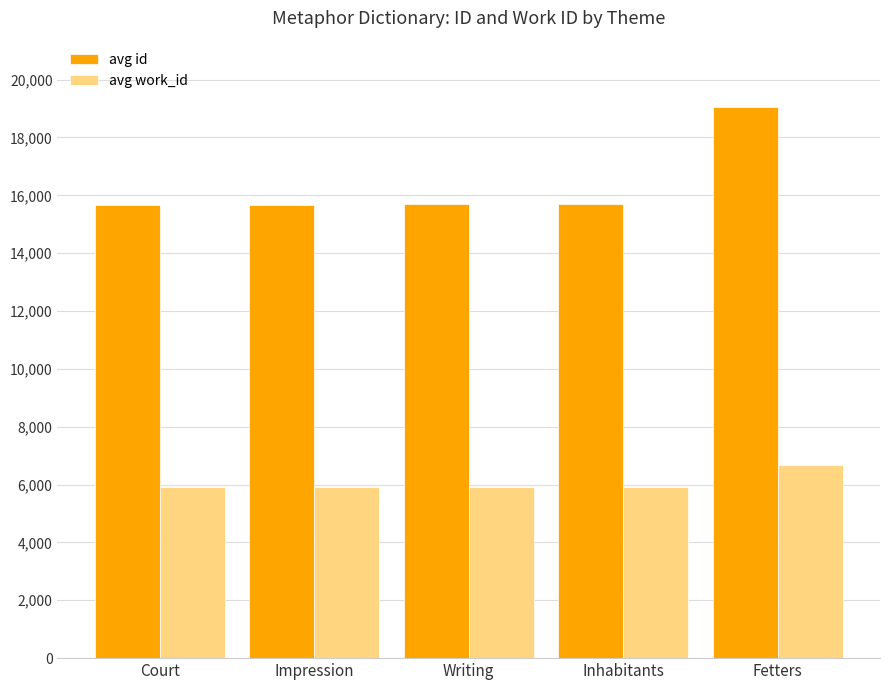

What is the spread (max minus min) of values at Inhabitants?

9782